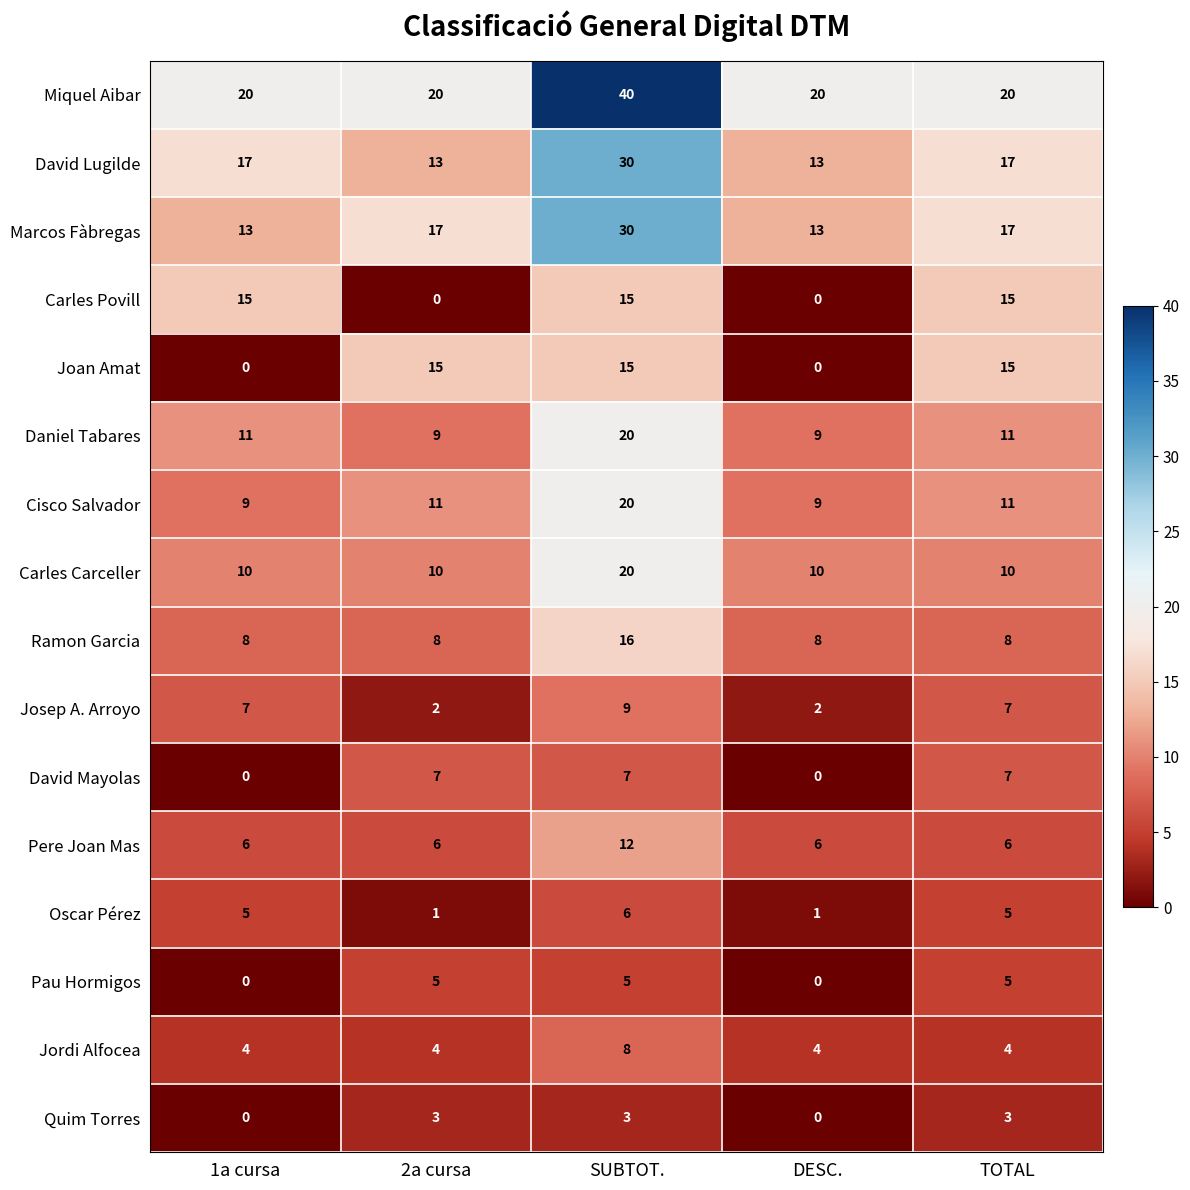

What is the total value across all series at SUBTOT.?

256